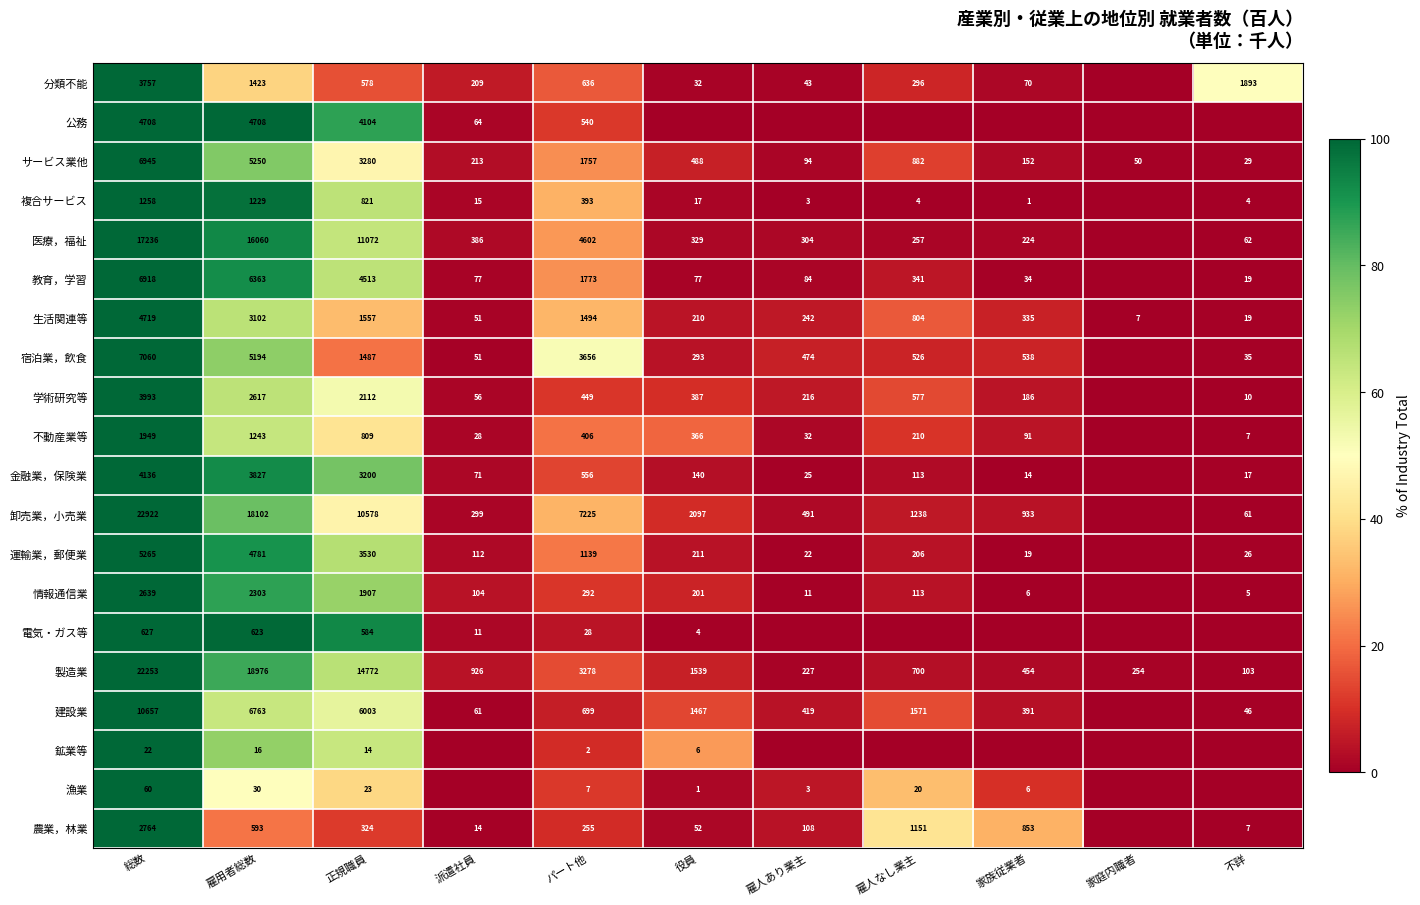

What is the sum of the 不動産業等 values at 家族従業者 and パート他?

497